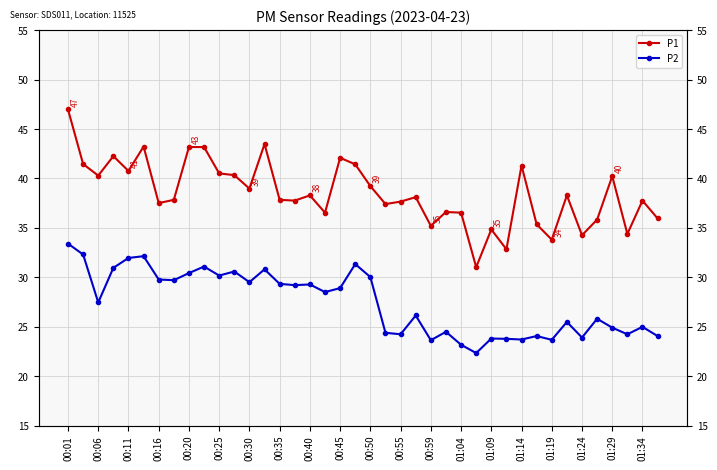

What is the difference between the maximum and second lowest values in the P2 series?

10.2